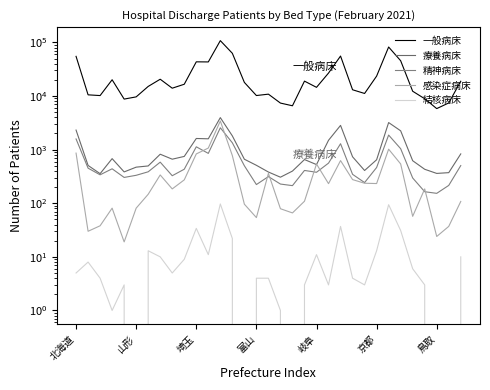

Does the chart have visible grid lines?

No